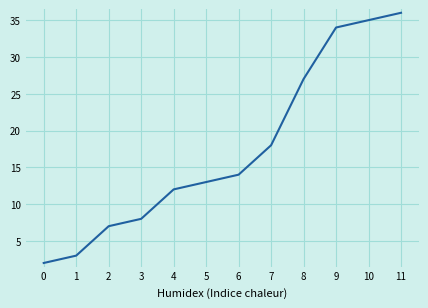

The chart shows a value of 16 at 9. True or false?

False